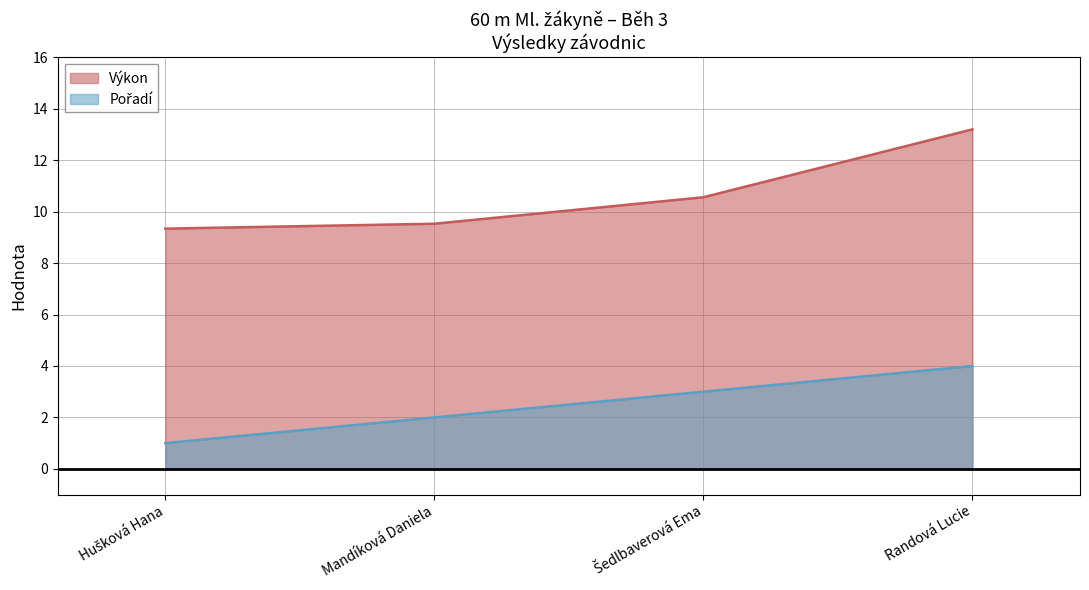

Which category has the lowest value across all series?

Hušková Hana